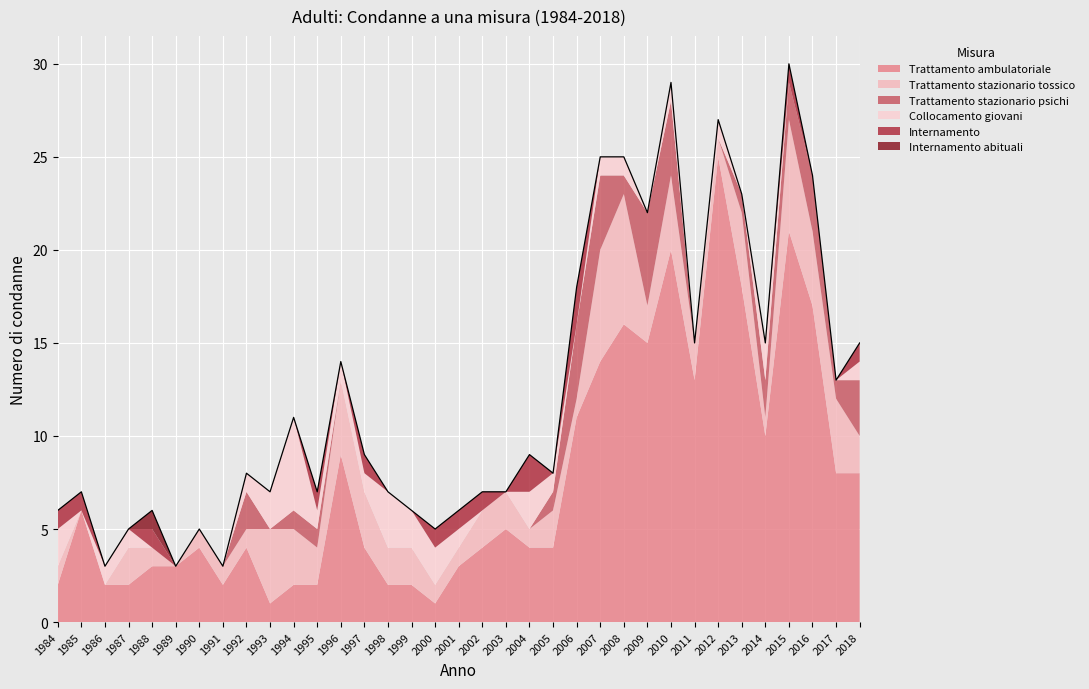

At which label does Collocamento giovani first exceed 1?

1984